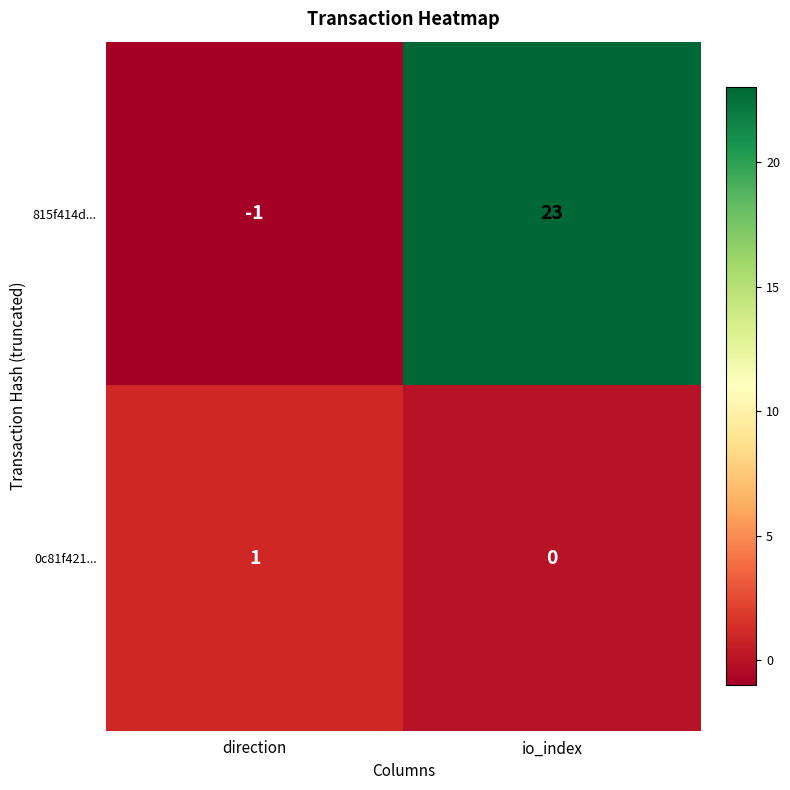

At which category is the sum across all series the highest?

io_index